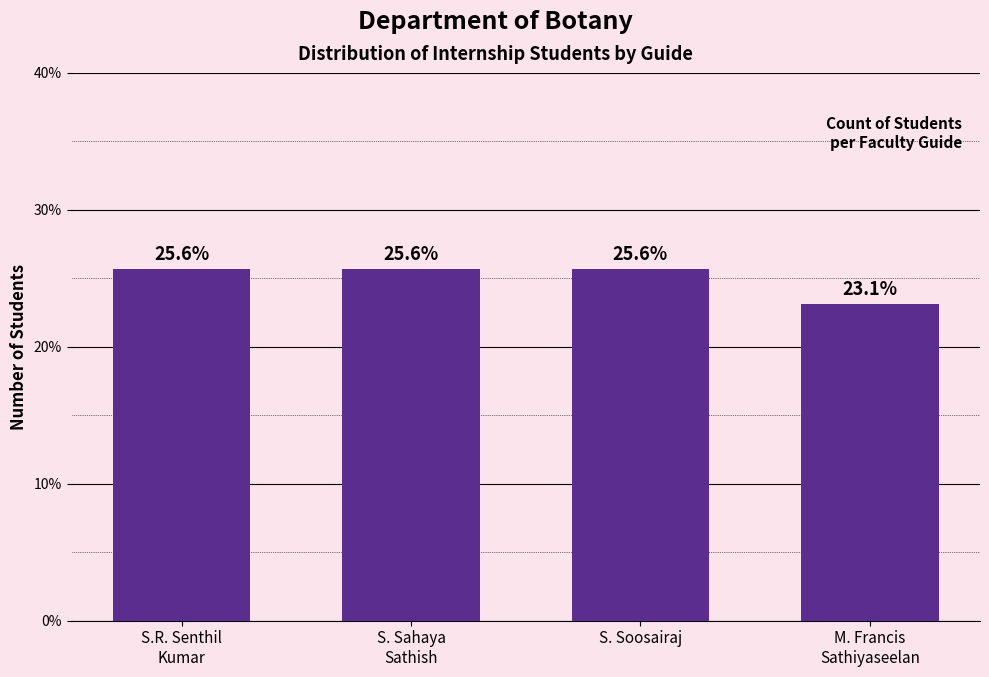

Reading left to right, what are all the values shown in this chart?

25.6	25.6	25.6	23.1